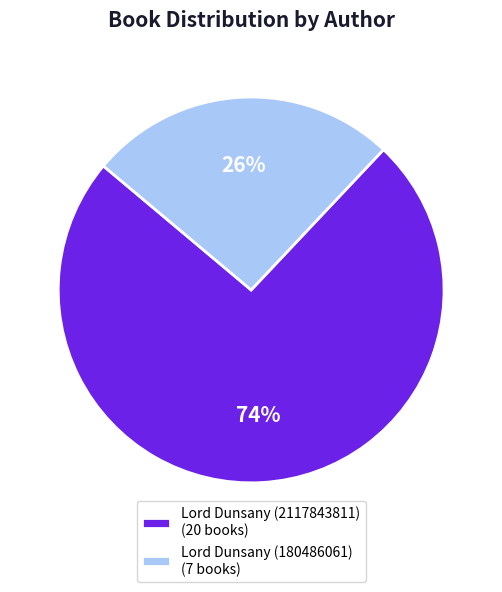

To the nearest percent, what percentage of the pie is Lord Dunsany (180486061)?

26%